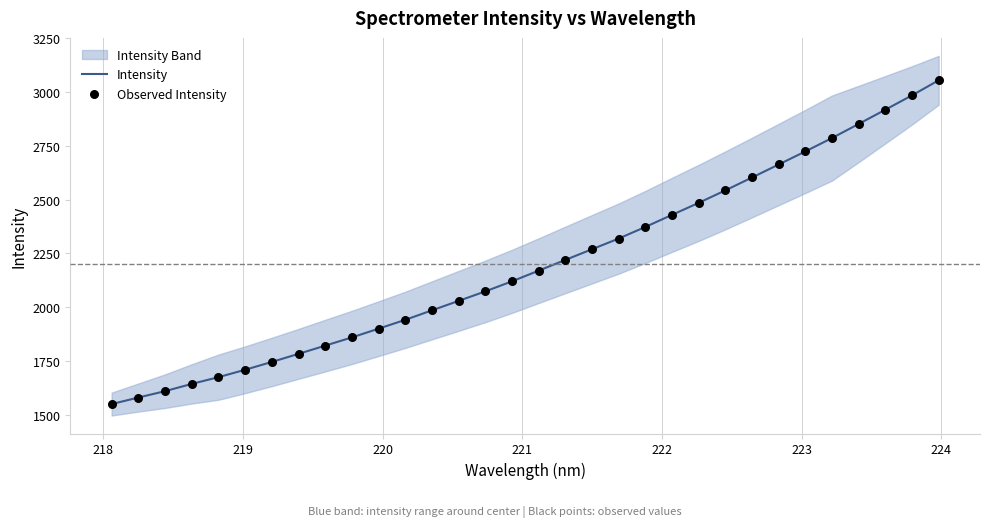

Is the value of Observed Intensity at 17 greater than the value of Intensity at 29?

No